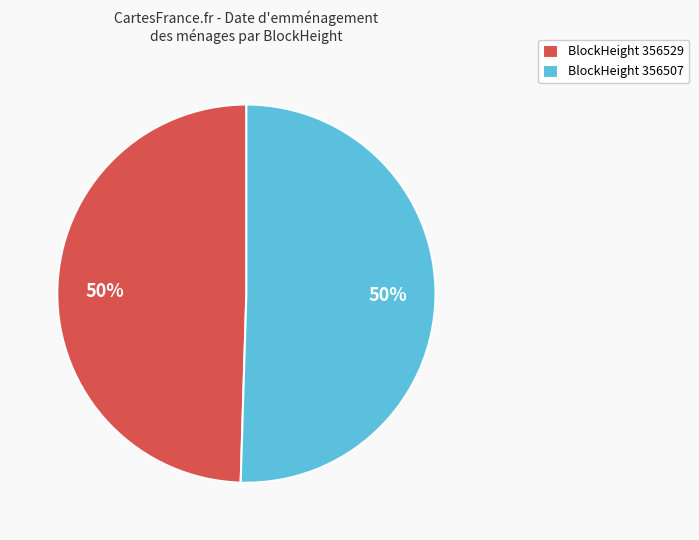

To the nearest percent, what is the average slice percentage?

50%